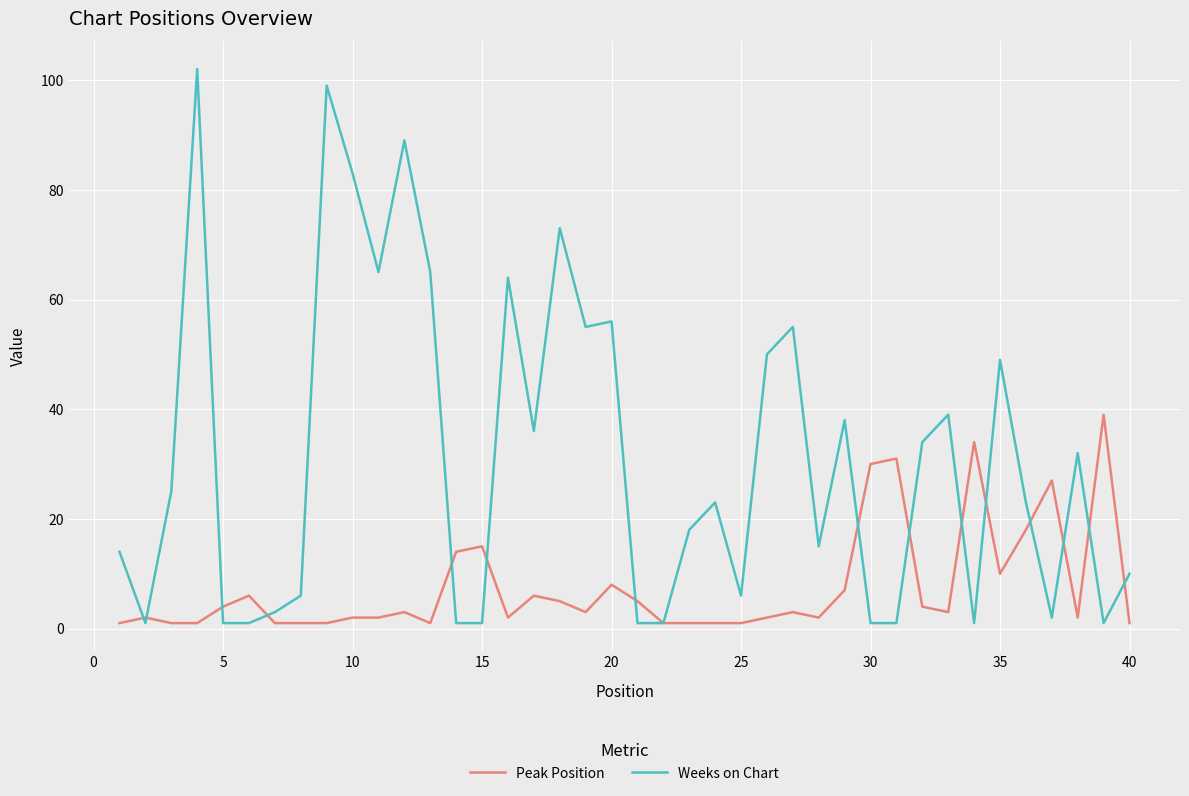

What is the difference between the maximum and minimum values in the Peak Position series?

38